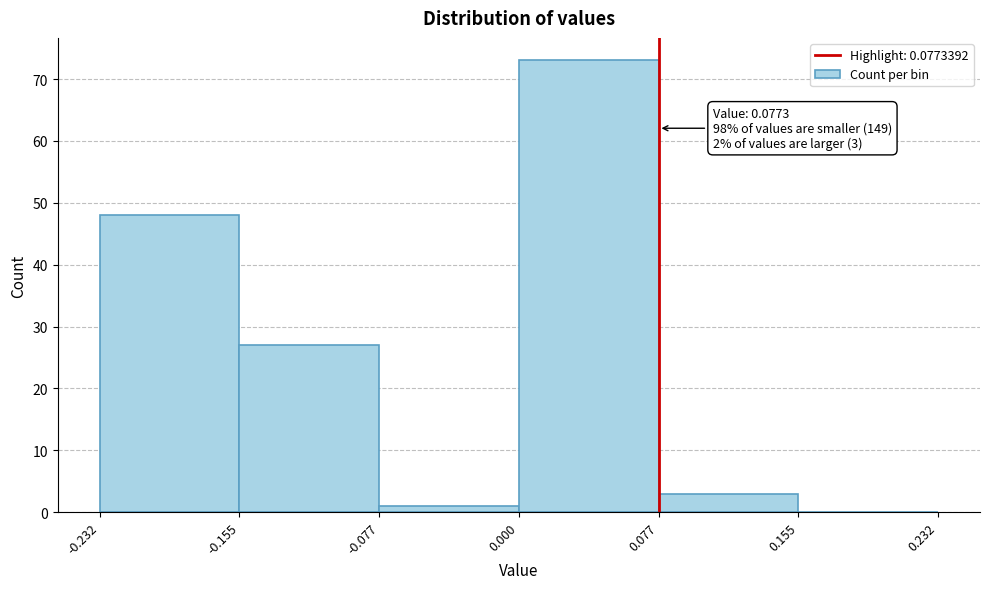

Which range on the x-axis has the tallest bar?

0.000 to 0.077